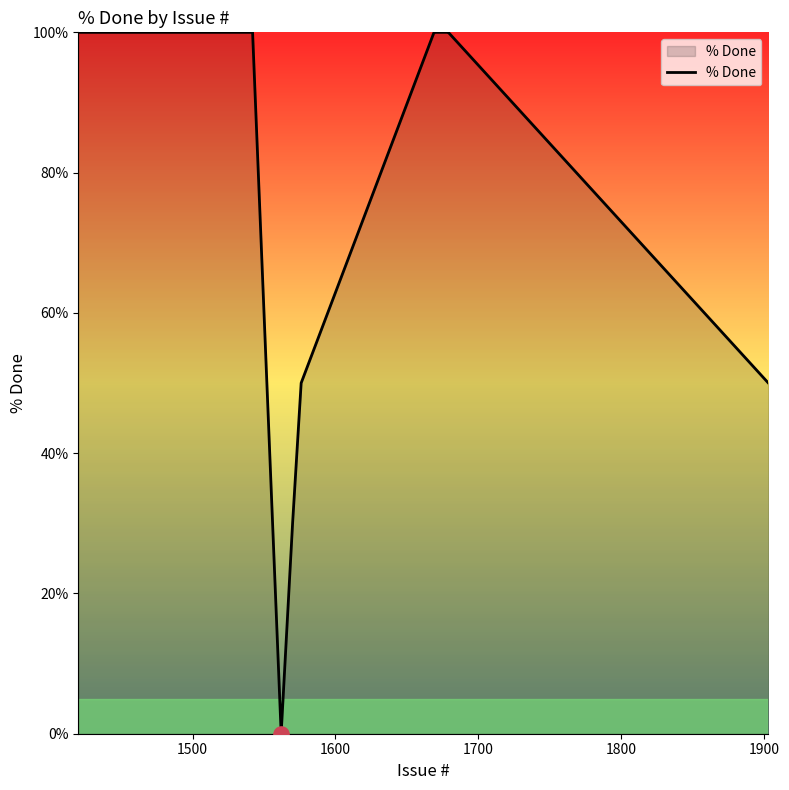

What is the difference between the maximum and minimum values?

100